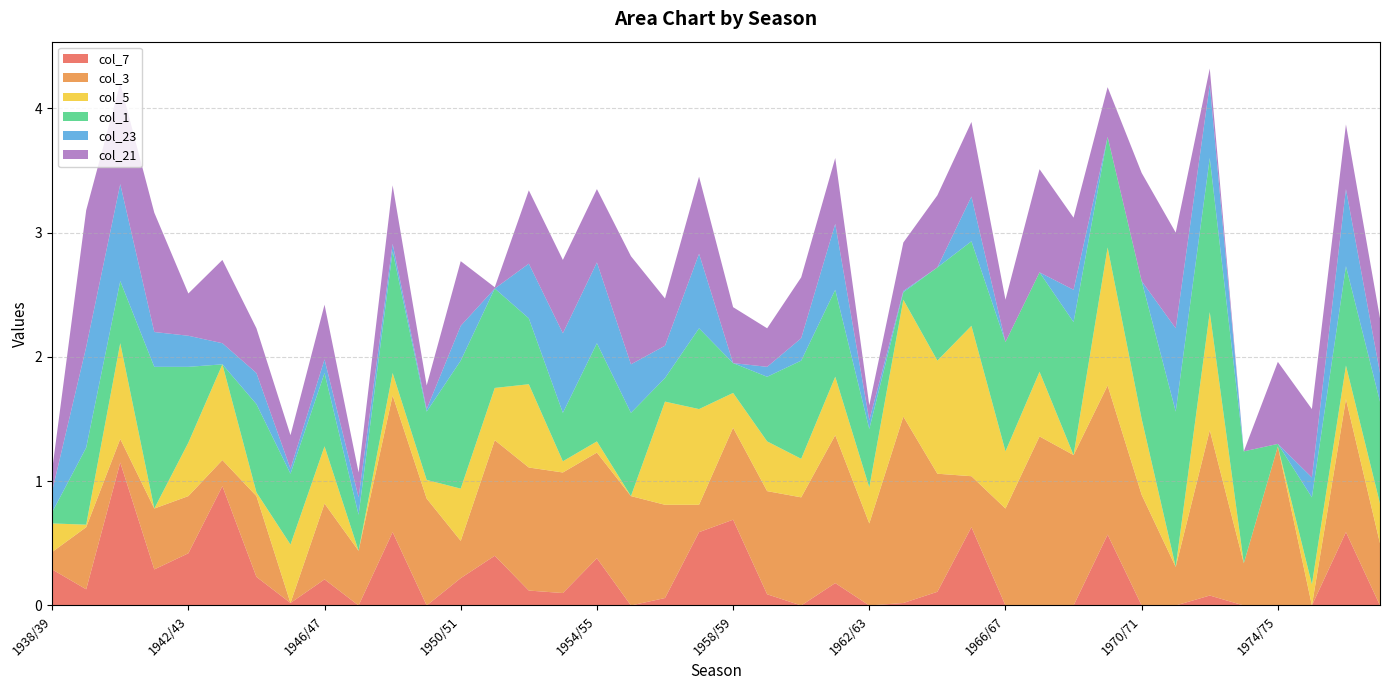

Reading right to left, list all the values displayed in this chart.

col_7: 0.0	0.6	0.0	0.0	0.0	0.1	0.0	0.0	0.6	0.0	0.0	0.0	0.6	0.1	0.0	0.0	0.2	0.0	0.1	0.7	0.6	0.1	0.0	0.4	0.1	0.1	0.4	0.2	0.0	0.6	0.0	0.2	0.0	0.2	1.0	0.4	0.3	1.1	0.1	0.3
col_3: 0.5	1.1	0.0	1.3	0.3	1.3	0.3	0.9	1.2	1.2	1.4	0.8	0.4	0.9	1.5	0.7	1.2	0.9	0.8	0.7	0.2	0.8	0.9	0.8	1.0	1.0	0.9	0.3	0.9	1.1	0.4	0.6	0.0	0.7	0.2	0.5	0.5	0.2	0.5	0.1
col_5: 0.3	0.3	0.2	0.0	0.0	0.9	0.0	0.6	1.1	0.0	0.5	0.5	1.2	0.9	0.9	0.3	0.5	0.3	0.4	0.3	0.8	0.8	0.0	0.1	0.1	0.7	0.4	0.4	0.1	0.2	0.0	0.5	0.5	0.0	0.8	0.4	0.0	0.8	0.0	0.2
col_1: 0.8	0.8	0.7	0.0	0.9	1.2	1.2	1.1	0.9	1.1	0.8	0.9	0.7	0.8	0.1	0.5	0.7	0.8	0.5	0.2	0.7	0.2	0.7	0.8	0.4	0.5	0.8	1.0	0.6	1.0	0.3	0.6	0.6	0.7	0.0	0.6	1.1	0.5	0.6	0.1
col_23: 0.2	0.6	0.2	0.0	0.0	0.6	0.7	0.0	0.0	0.3	0.0	0.0	0.4	0.0	0.0	0.1	0.5	0.2	0.1	0.0	0.6	0.3	0.4	0.7	0.6	0.4	0.0	0.3	0.0	0.1	0.1	0.1	0.0	0.2	0.2	0.2	0.3	0.8	0.8	0.2
col_21: 0.4	0.5	0.6	0.7	0.0	0.1	0.8	0.9	0.4	0.6	0.8	0.3	0.6	0.6	0.4	0.1	0.5	0.5	0.3	0.5	0.6	0.4	0.9	0.6	0.6	0.6	0.0	0.5	0.2	0.5	0.2	0.4	0.3	0.4	0.7	0.3	1.0	0.8	1.1	0.2